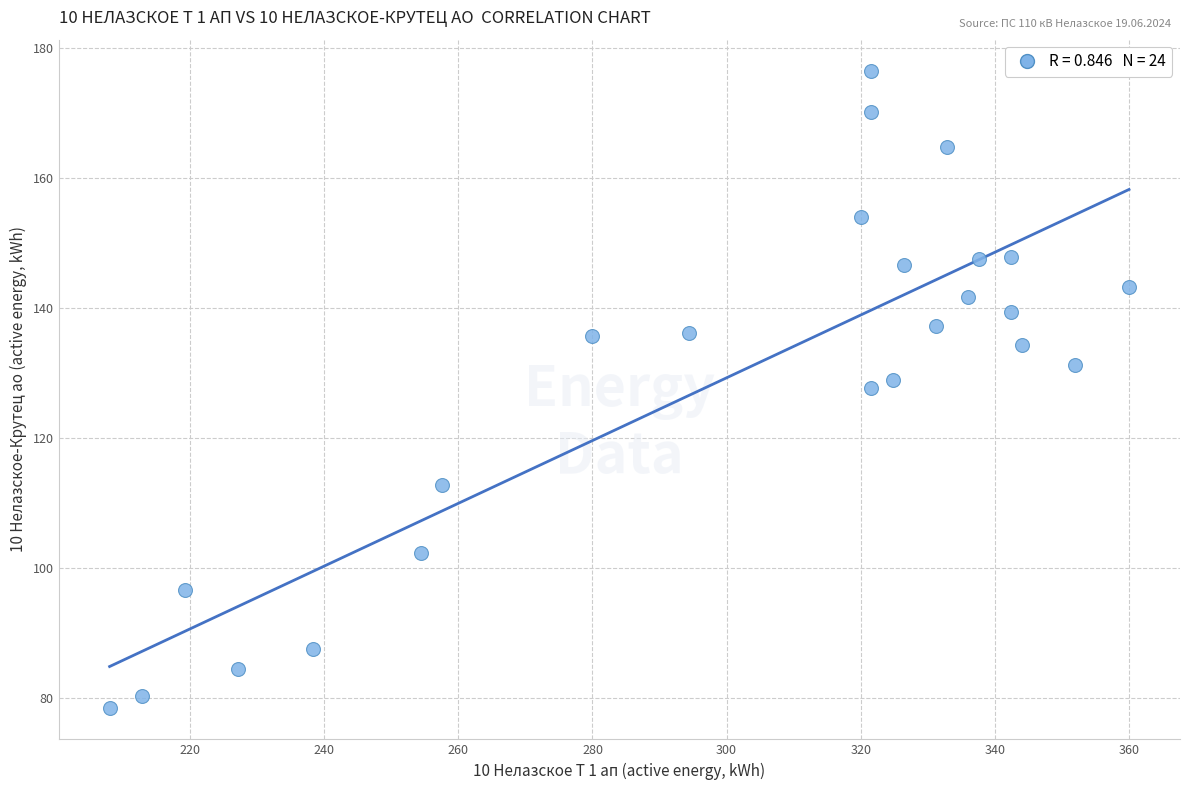

What is the range of Y values (max minus min)?

97.8